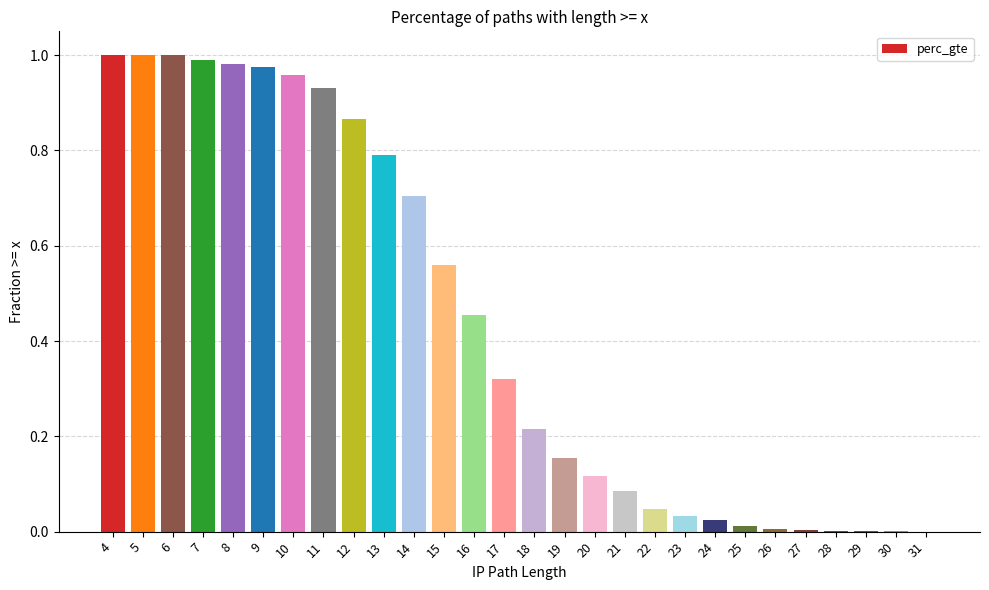

Are the bars horizontal?

No